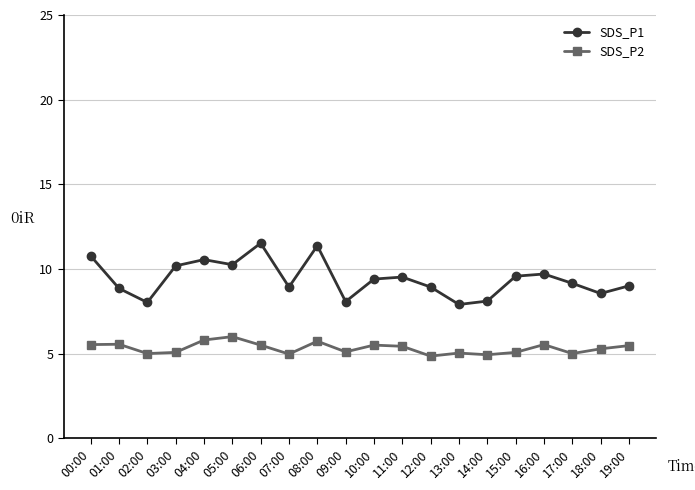

What is the value of the SDS_P2 point at the 14th from the left?

5.0